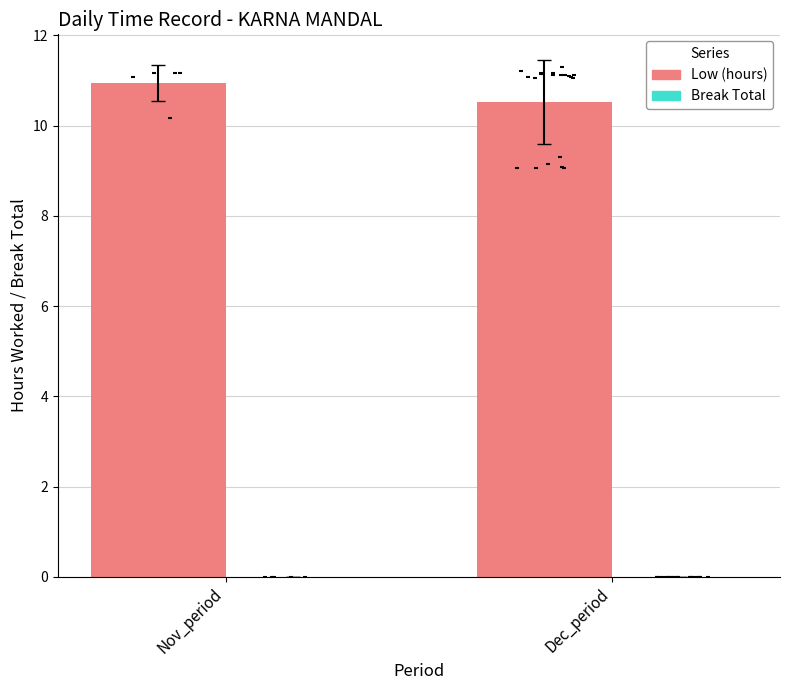

Which series has the largest total across all categories?

Low (hours)